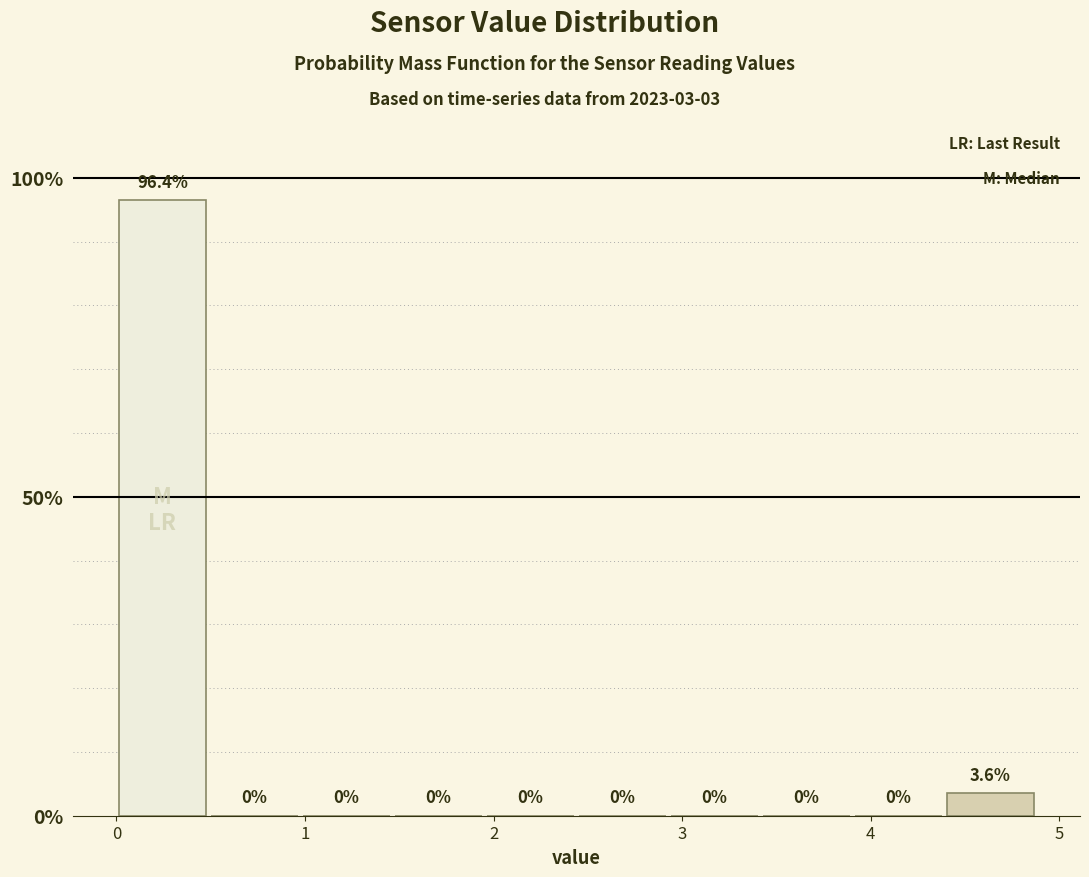

Reading left to right, list every bar in this chart as the range it spans on the x-axis followed by its height. The bar edges are not printed on the chart, so give them approximately, as read against the axis.

0.0 to 0.5: 96.4
0.5 to 1.0: 0.0
1.0 to 1.5: 0.0
1.5 to 2.0: 0.0
2.0 to 2.4: 0.0
2.4 to 2.9: 0.0
2.9 to 3.4: 0.0
3.4 to 3.9: 0.0
3.9 to 4.4: 0.0
4.4 to 4.9: 3.6